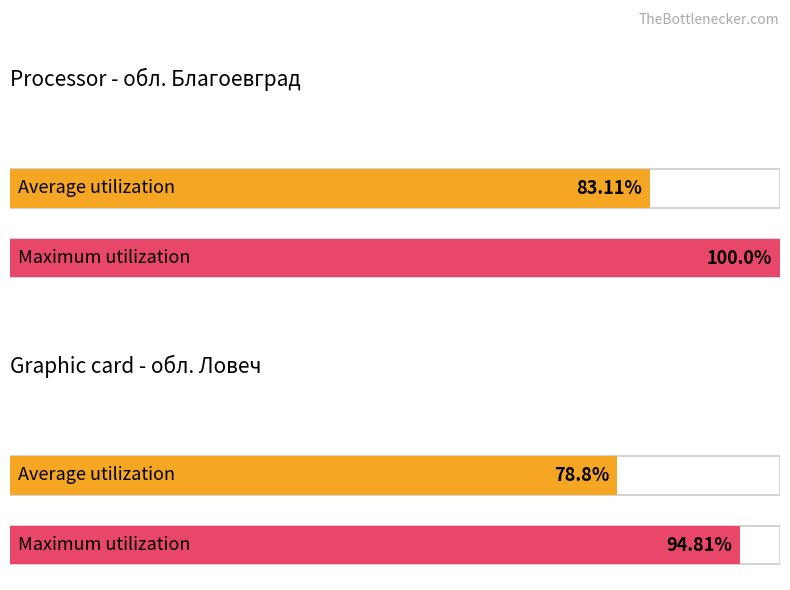

Rank the series by their average value, from lowest to highest.

Average utilization, Maximum utilization